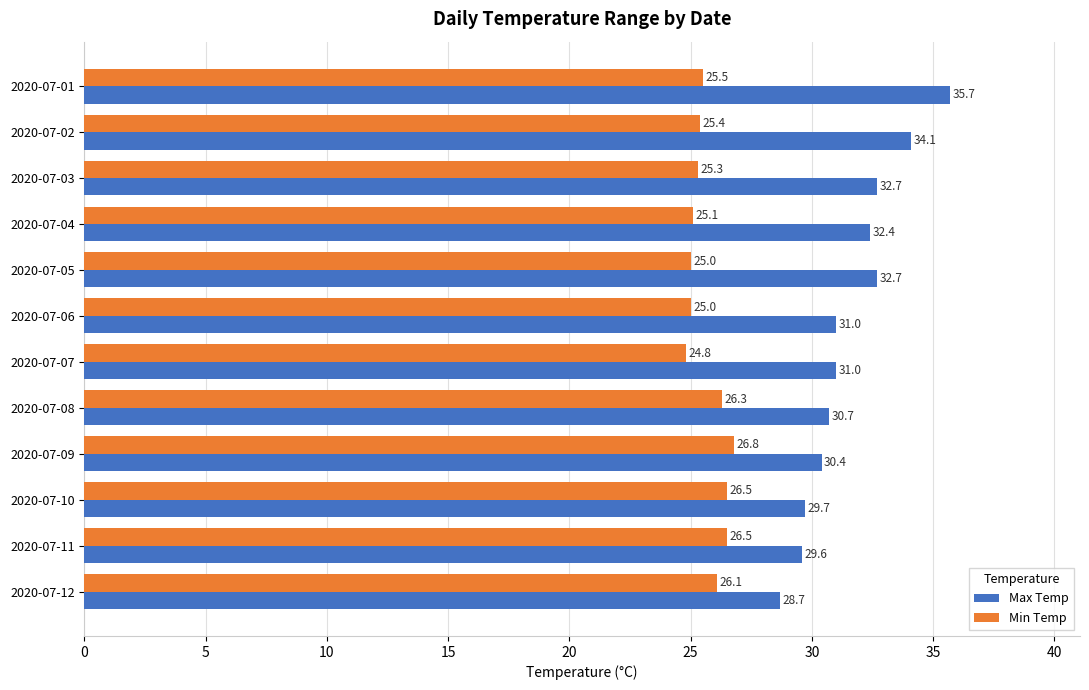

Which series changed the most between 2020-07-04 and 2020-07-07?

Max Temp